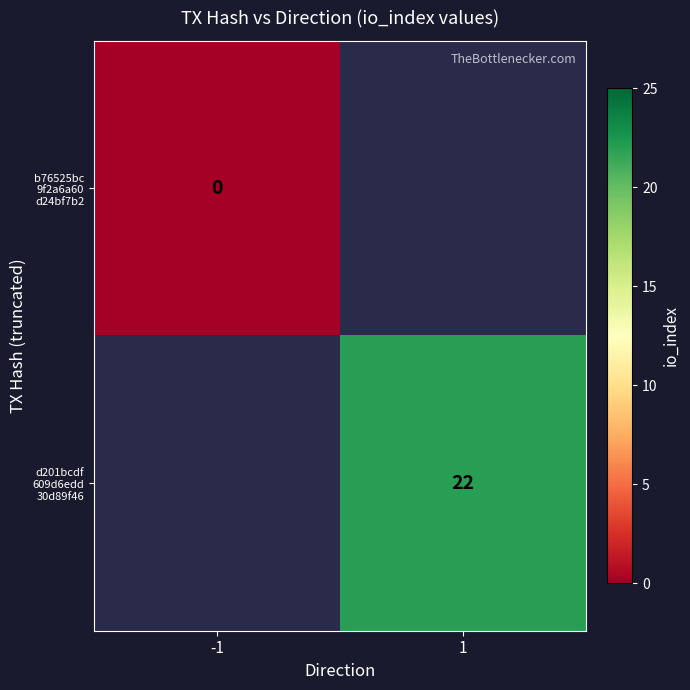

At how many categories does at least one series exceed 8?

1